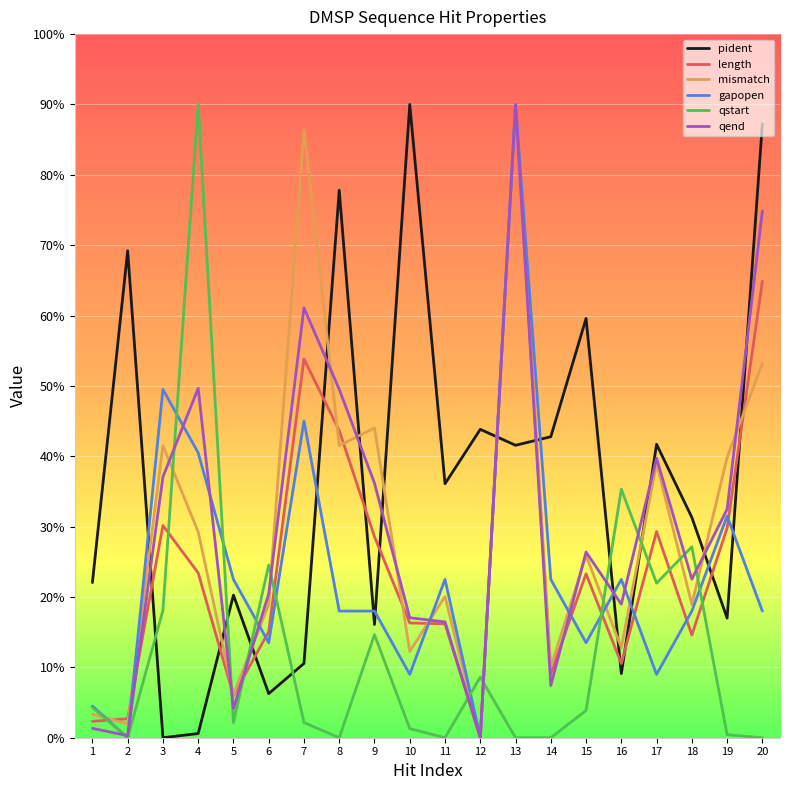

Does the chart display data point markers on the line(s)?

No